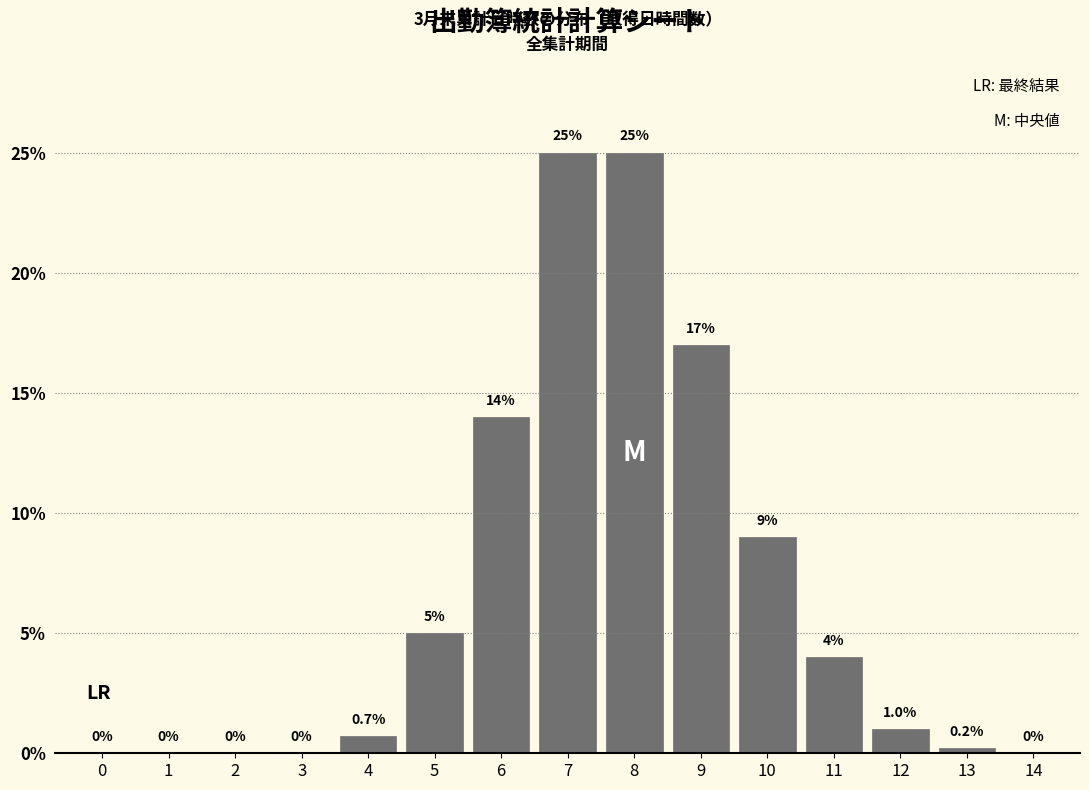

Reading left to right, what are all the values shown in this chart?

0=0.0	1=0.0	2=0.0	3=0.0	4=0.7	5=5.0	6=14.0	7=25.0	8=25.0	9=17.0	10=9.0	11=4.0	12=1.0	13=0.2	14=0.0